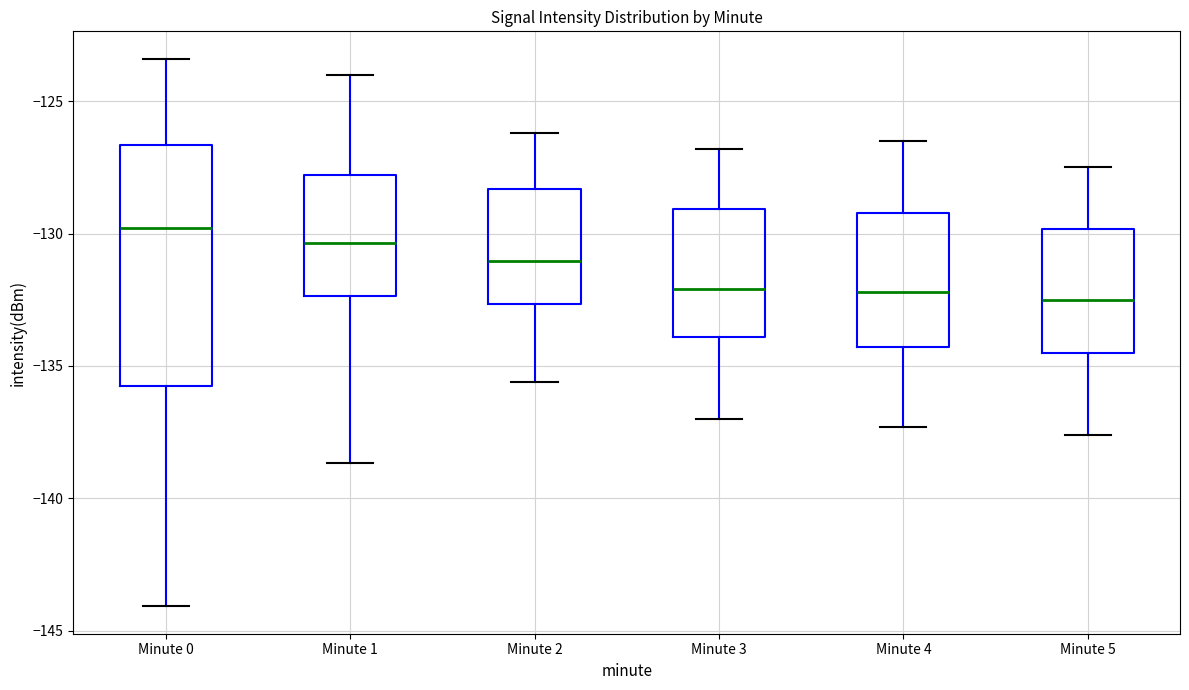

Reading left to right, read every box against the y-axis: the position of its median line, the range the box covers, and the ends of its whiskers. The values are not printed on the chart, so give them approximately, as read against the axis.

Minute 0: median -130.0, box -136.0 to -126.5, whiskers -144.0 to -123.5
Minute 1: median -130.5, box -132.5 to -128.0, whiskers -138.5 to -124.0
Minute 2: median -131.0, box -132.5 to -128.5, whiskers -135.5 to -126.0
Minute 3: median -132.0, box -134.0 to -129.0, whiskers -137.0 to -127.0
Minute 4: median -132.0, box -134.5 to -129.0, whiskers -137.5 to -126.5
Minute 5: median -132.5, box -134.5 to -130.0, whiskers -137.5 to -127.5